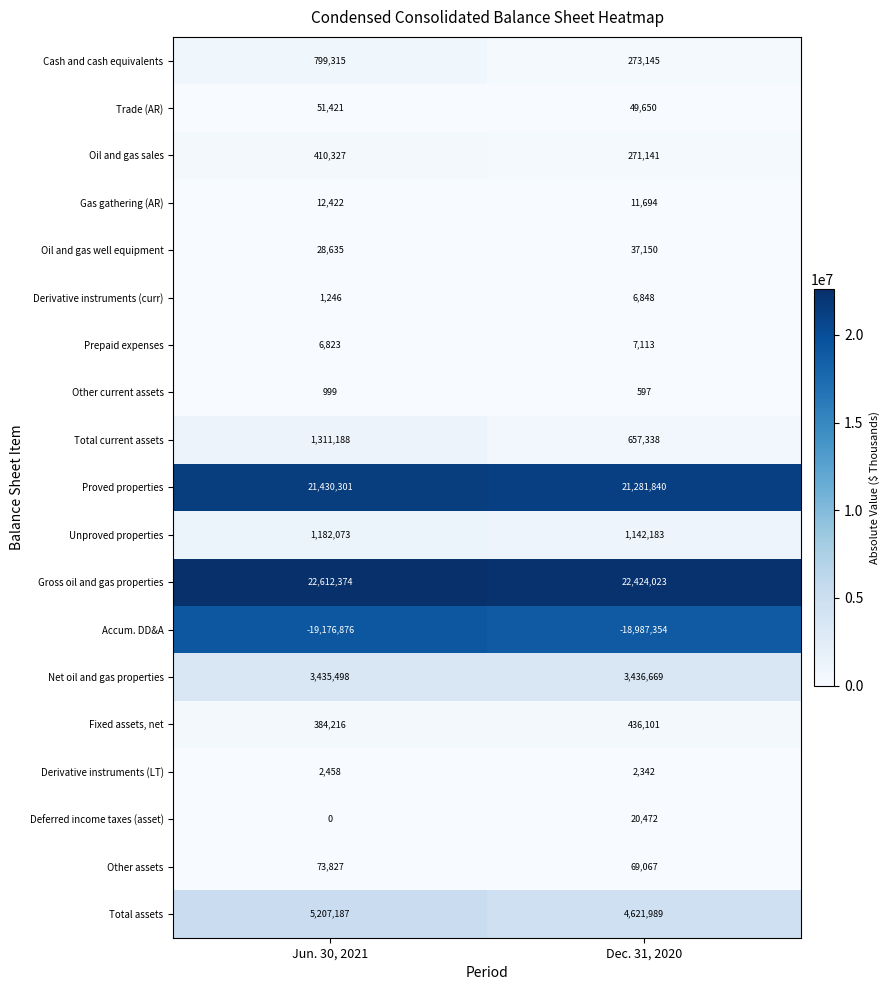

True or false: Net oil and gas properties has a value of 2309263 at Jun. 30, 2021.

False